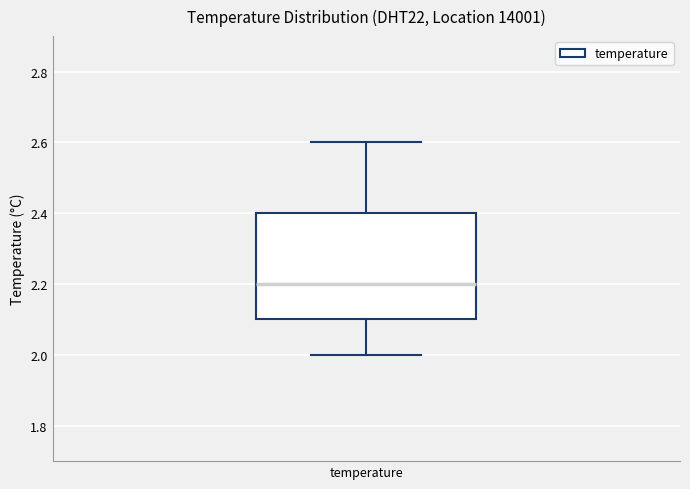

Read this box plot against the y-axis: the position of the median line, the range covered by the box, and the ends of both whiskers. The values are not printed on the chart, so give them approximately, as read against the axis.

median 2.2, box 2.1 to 2.4, whiskers 2.0 to 2.6